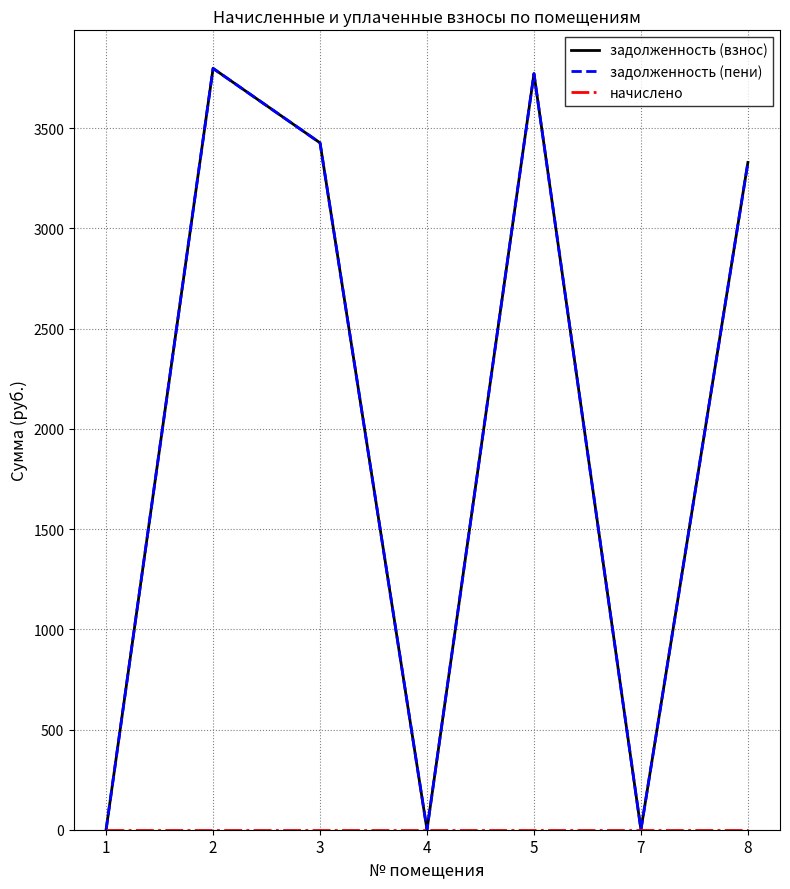

Is this an area chart (filled region under the line)?

No